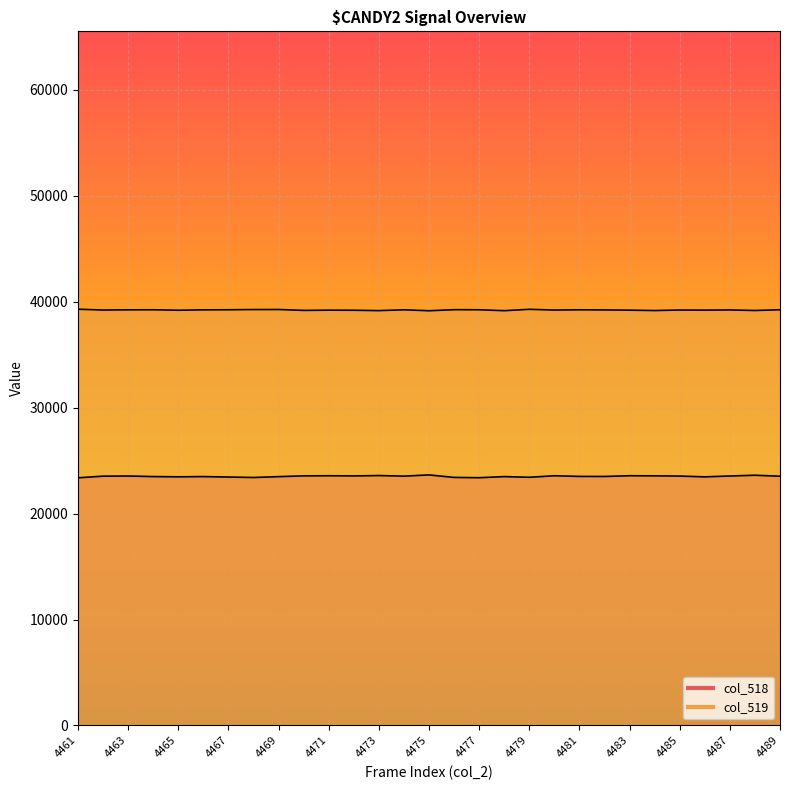

The value of col_519 at 4487 is 24895. True or false?

False